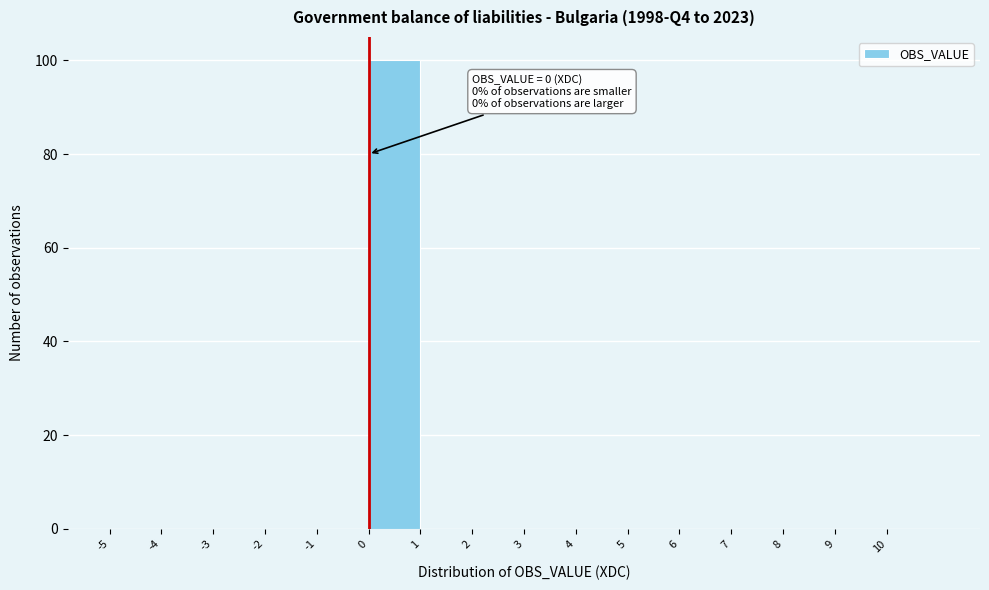

Which range on the x-axis has the tallest bar?

0 to 1